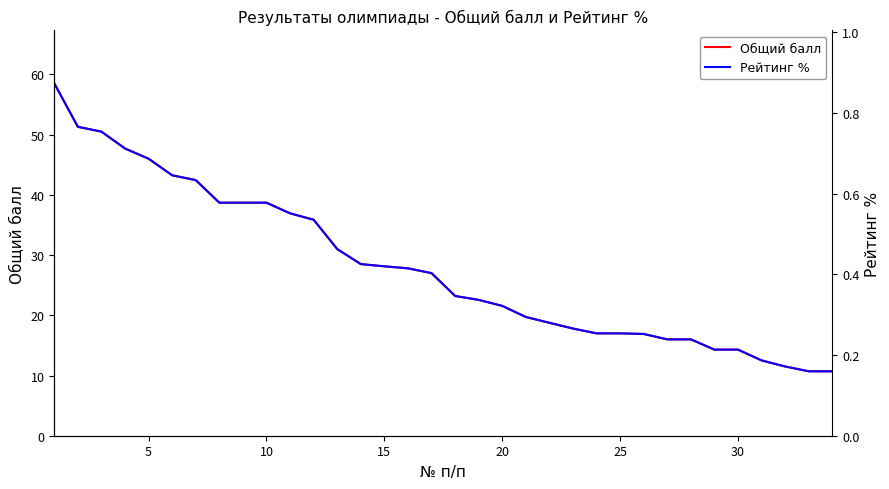

What are all the series names shown in the legend?

Общий балл, Рейтинг %